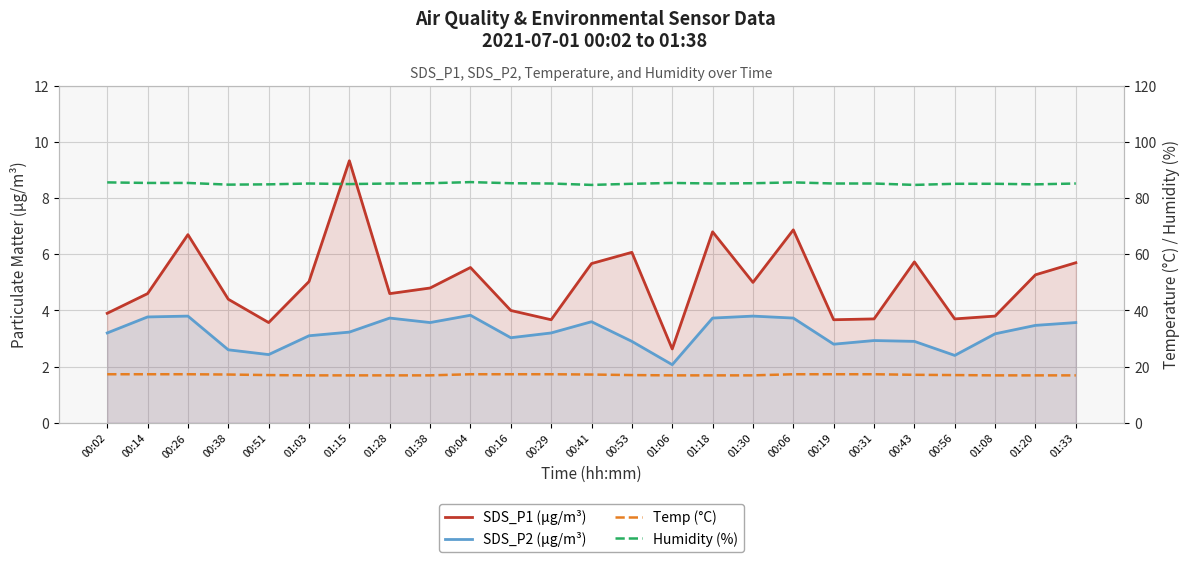

Reading left to right, what are all the values shown in this chart?

SDS_P1 (µg/m³): 3.9	4.6	6.7	4.4	3.6	5.0	9.3	4.6	4.8	5.5	4.0	3.7	5.7	6.1	2.6	6.8	5.0	6.9	3.7	3.7	5.7	3.7	3.8	5.3	5.7
SDS_P2 (µg/m³): 3.2	3.8	3.8	2.6	2.4	3.1	3.2	3.7	3.6	3.8	3.0	3.2	3.6	2.9	2.1	3.7	3.8	3.7	2.8	2.9	2.9	2.4	3.2	3.5	3.6
Temp (°C): 17.3	17.3	17.3	17.2	17.0	16.9	16.9	16.9	16.9	17.3	17.3	17.3	17.2	17.0	16.9	16.9	16.9	17.3	17.3	17.3	17.1	17.0	16.9	16.9	16.9
Humidity (%): 85.6	85.4	85.4	84.8	84.9	85.2	85.0	85.2	85.3	85.7	85.3	85.2	84.7	85.1	85.4	85.2	85.3	85.6	85.2	85.2	84.7	85.1	85.1	84.9	85.2